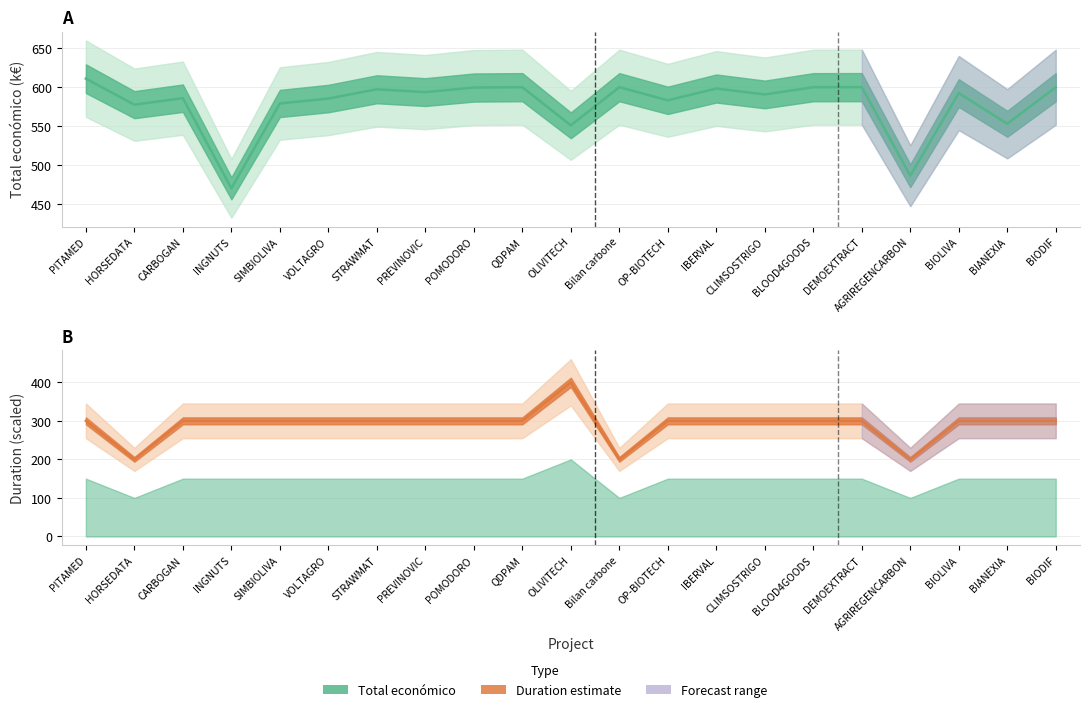

True or false: Total económico (k€) and Duration (years × 100k) intersect in this chart.

False